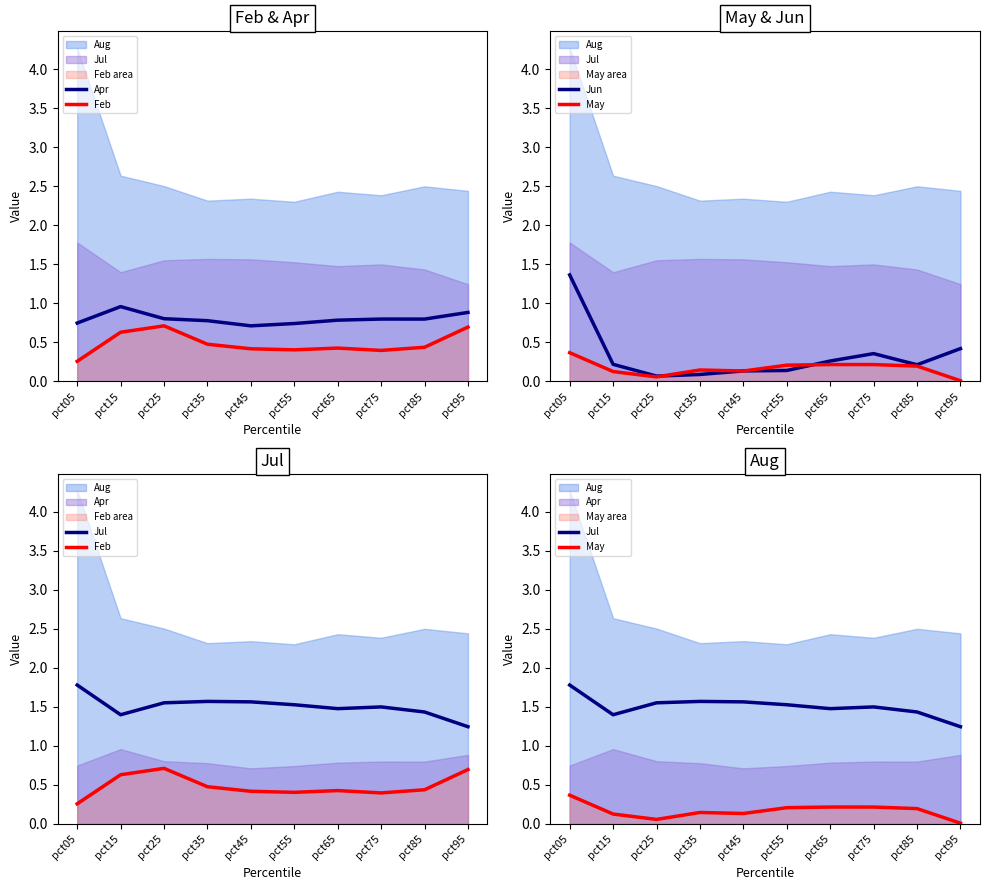

Where is the first local minimum for Apr?

pct45